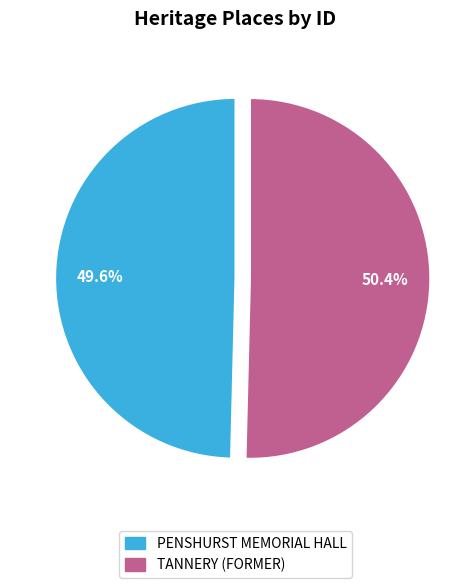

What is the majority slice?

TANNERY (FORMER)